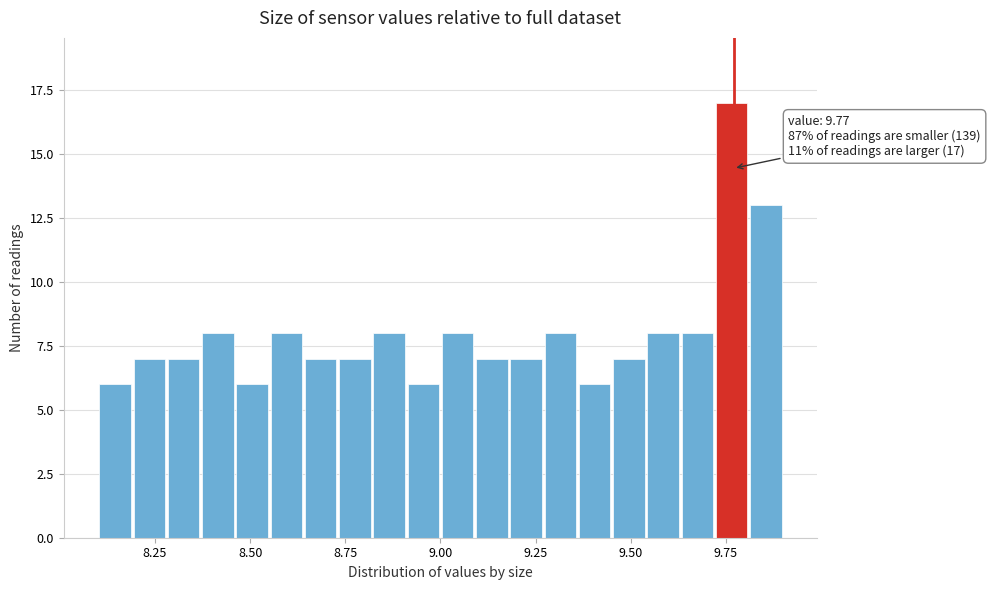

Around what value on the x-axis is the tallest bar? Give the approximate position of its centre, as read against the axis.

9.75